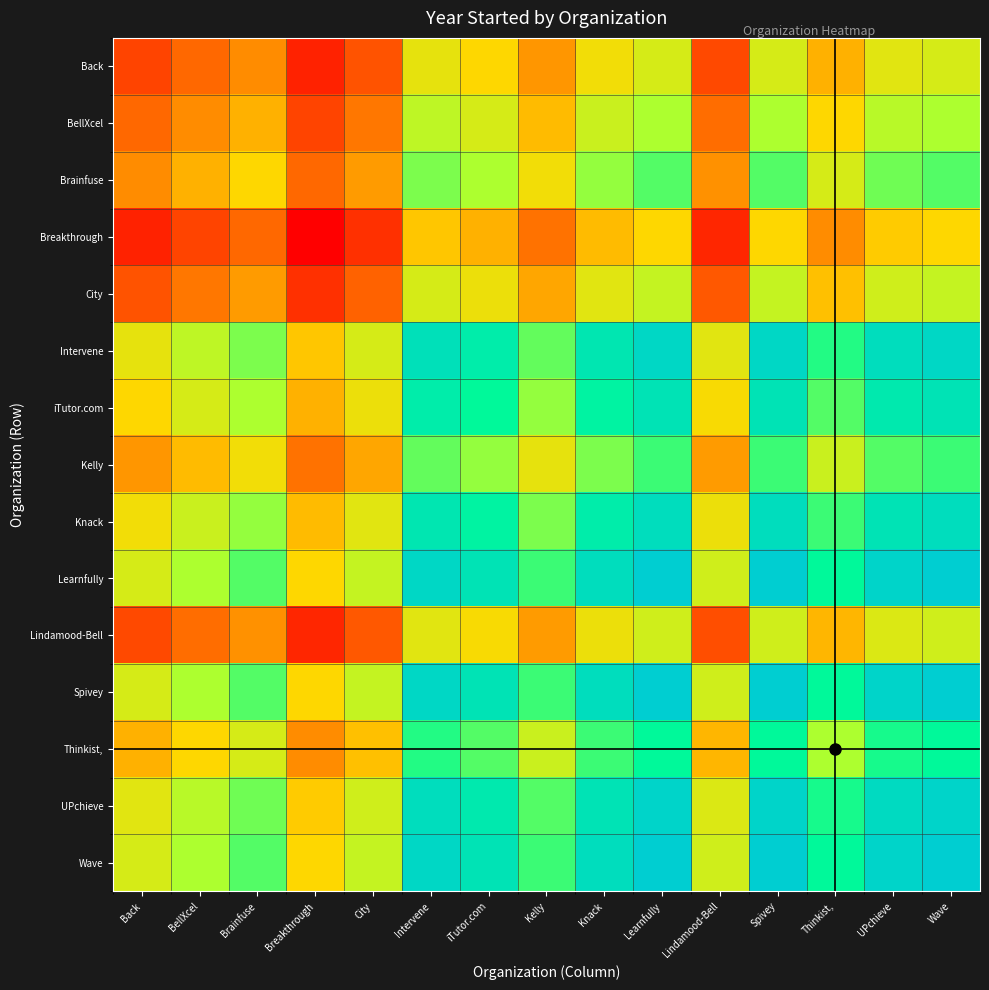

Rank the series at Lindamood-Bell from lowest to highest value.

Breakthrough, Back, Lindamood-Bell, City, BellXcel, Brainfuse, Kelly, Thinkist,, iTutor.com, Knack, Intervene, UPchieve, Learnfully, Spivey, Wave